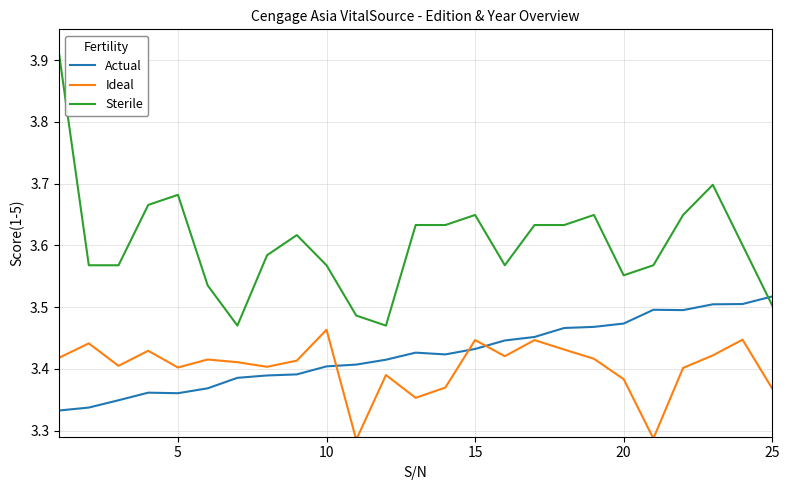

Which series has the largest total across all categories?

Sterile